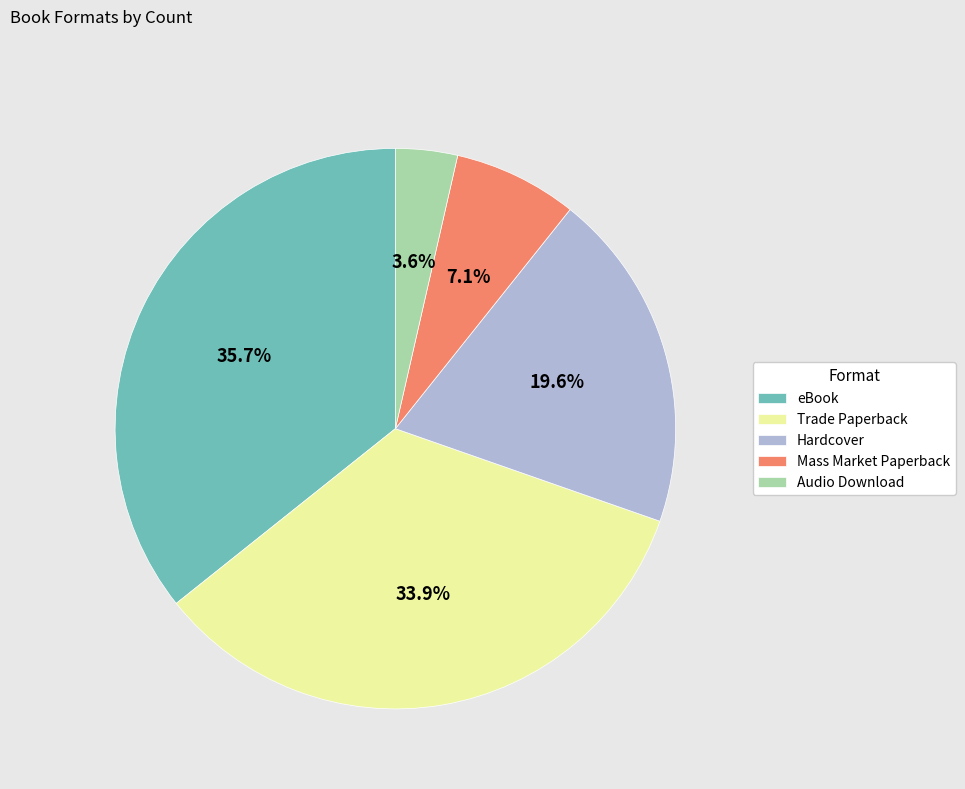

Count the number of slices in the pie.

5